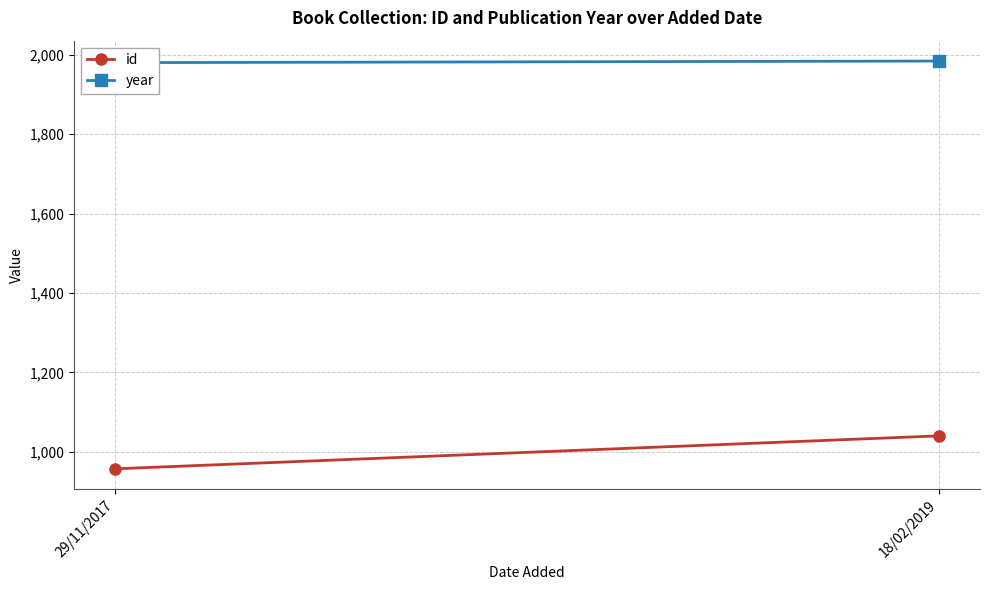

What is the total value across all series at 18/02/2019?

3024